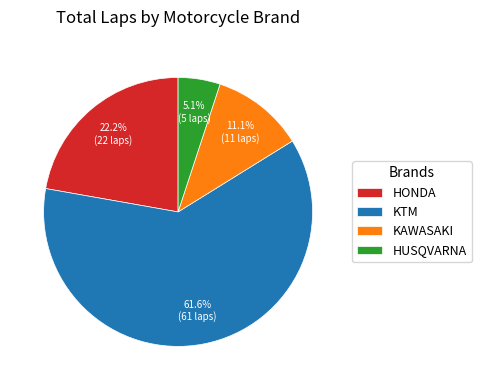

What percentage is NOT represented by KAWASAKI?

88.9%